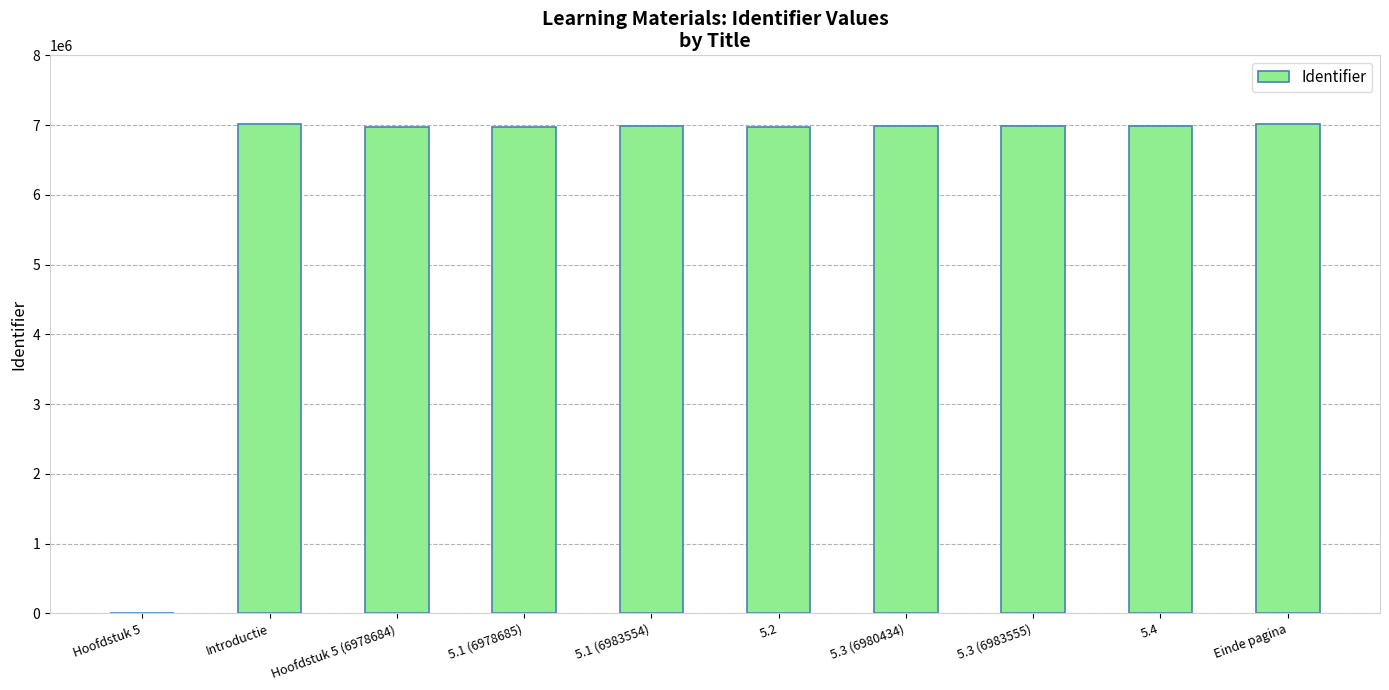

What is the change in value from Hoofdstuk 5 to 5.1 (6978685)?

+6978685